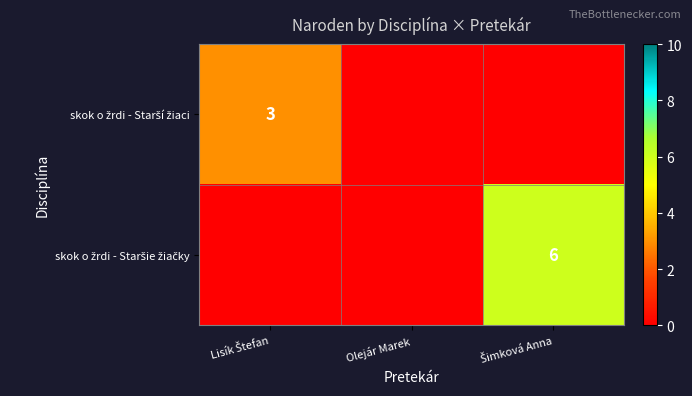

What is the difference between the skok o žrdi - Staršie žiačky values at Lisík Štefan and Šimková Anna?

6